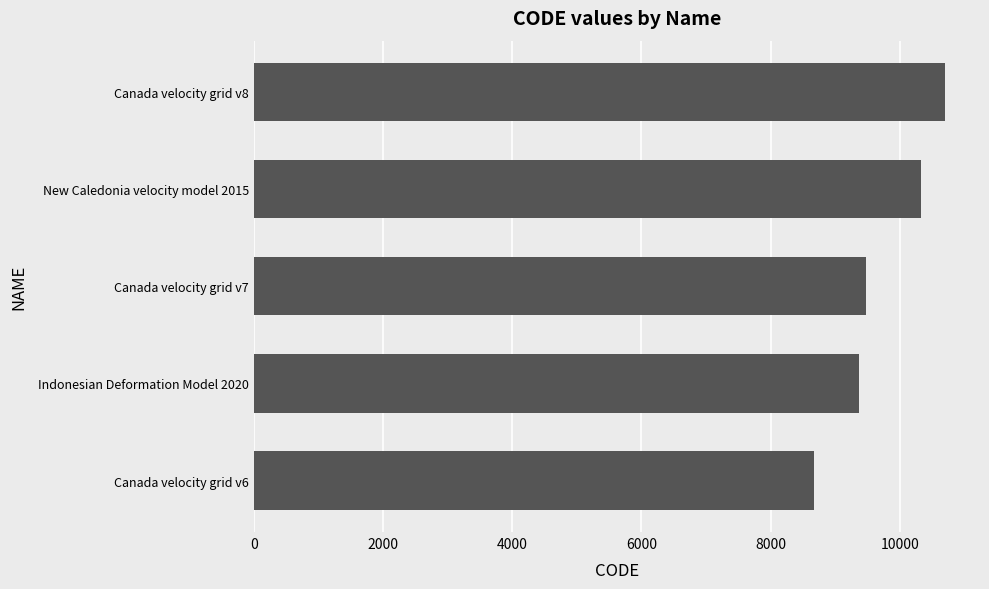

Reading bottom to top, extract all data points from this chart.

Canada velocity grid v6=8676	Indonesian Deformation Model 2020=9375	Canada velocity grid v7=9483	New Caledonia velocity model 2015=10323	Canada velocity grid v8=10707